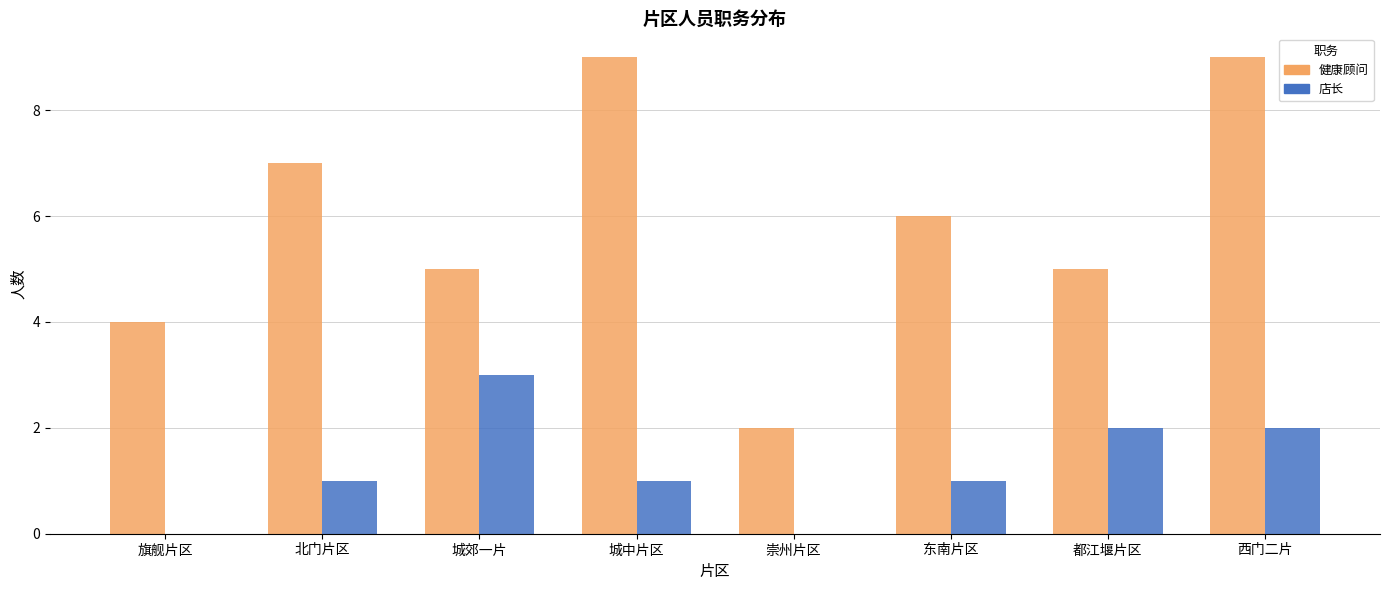

Reading left to right, list all the values displayed in this chart.

健康顾问: 旗舰片区=4	北门片区=7	城郊一片=5	城中片区=9	崇州片区=2	东南片区=6	都江堰片区=5	西门二片=9
店长: 旗舰片区=0	北门片区=1	城郊一片=3	城中片区=1	崇州片区=0	东南片区=1	都江堰片区=2	西门二片=2